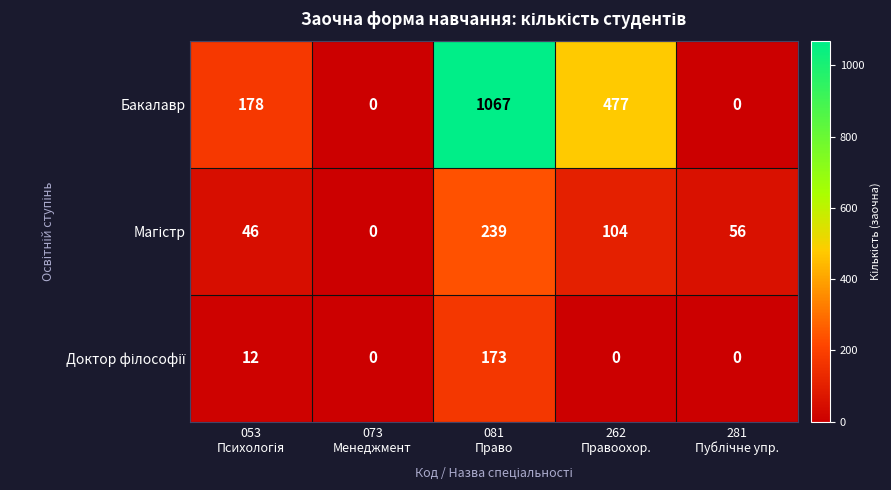

What is the average value of the Бакалавр series?

344